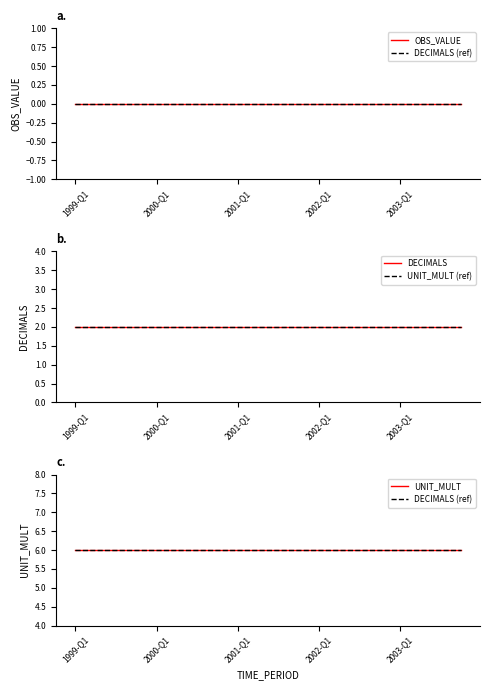

What is the maximum value shown in the chart?

6